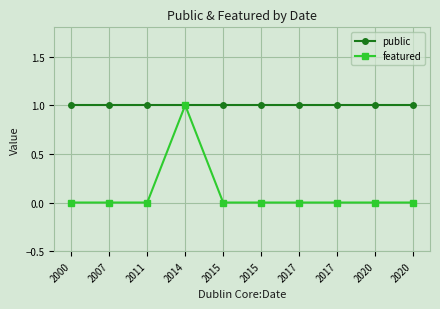

True or false: featured and public intersect in this chart.

False